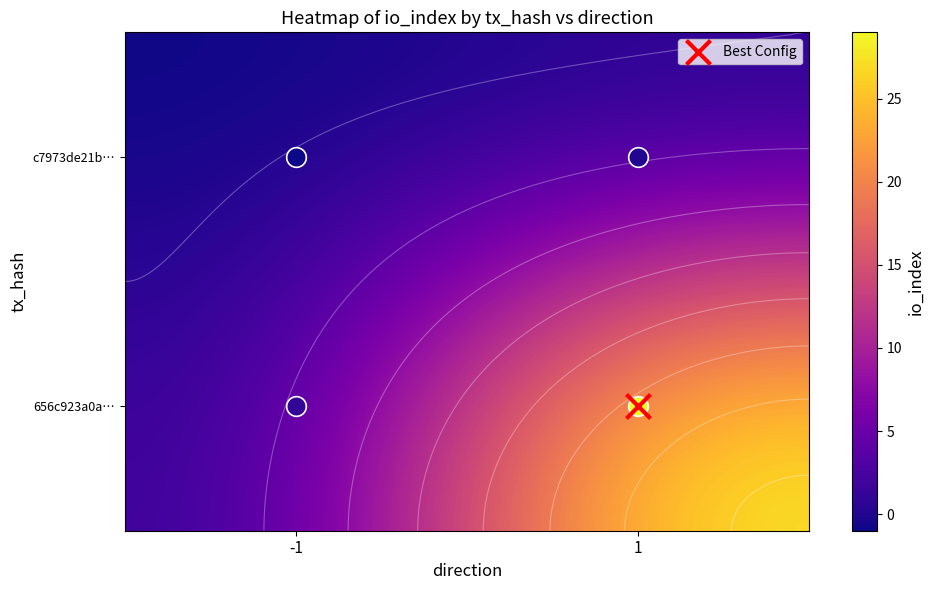

At which category does the chart reach its peak across all series?

1